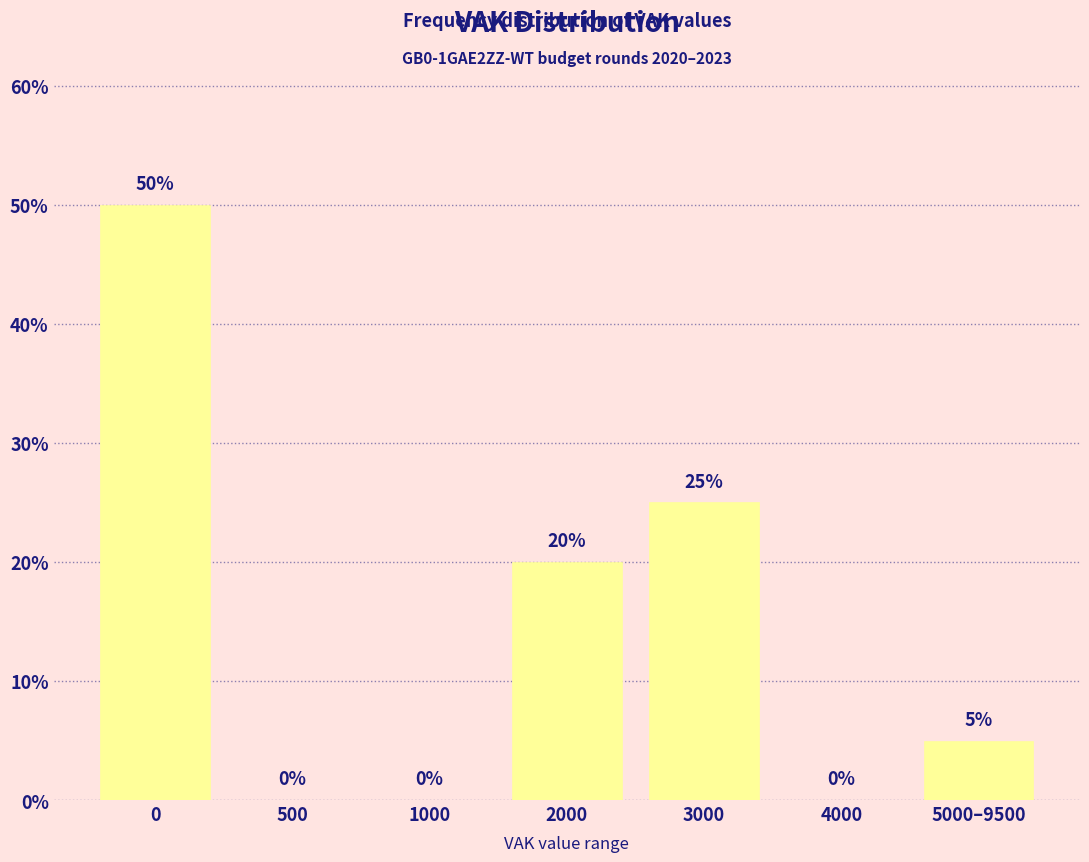

Reading left to right, transcribe all the data shown in this chart.

0=50	500=0	1000=0	2000=20	3000=25	4000=0	5000–9500=5